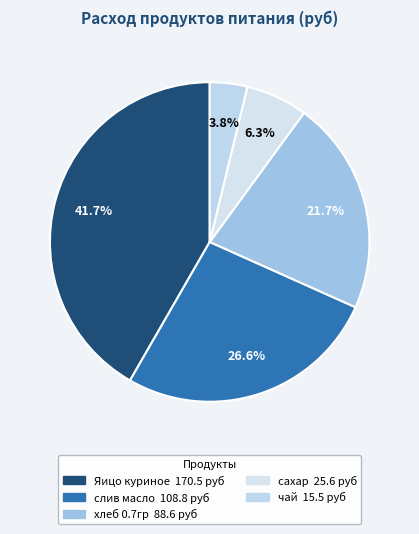

Does чай account for over 50% of the chart?

No